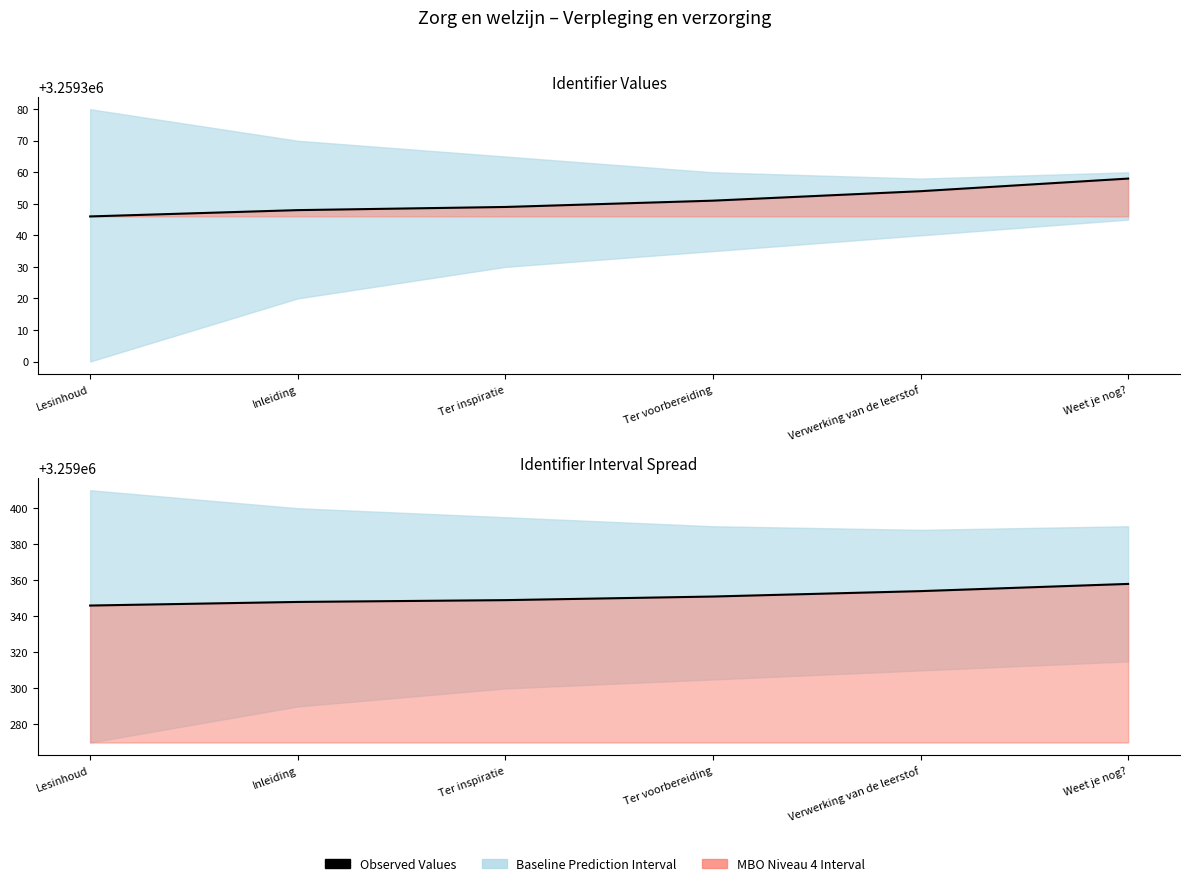

At which category does the chart reach its minimum across all series?

Lesinhoud